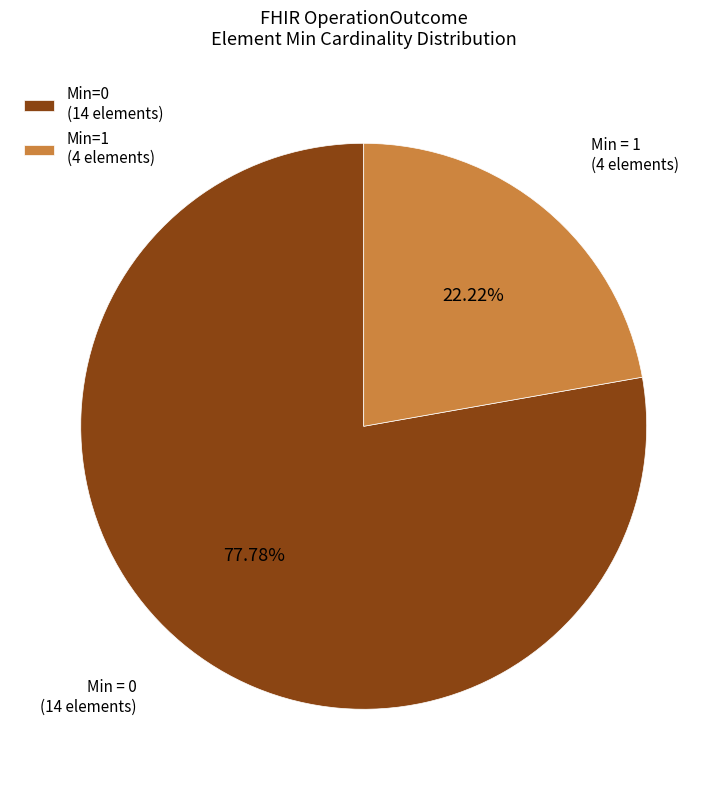

What is the largest slice in the pie chart?

Min=0 (14 elements)